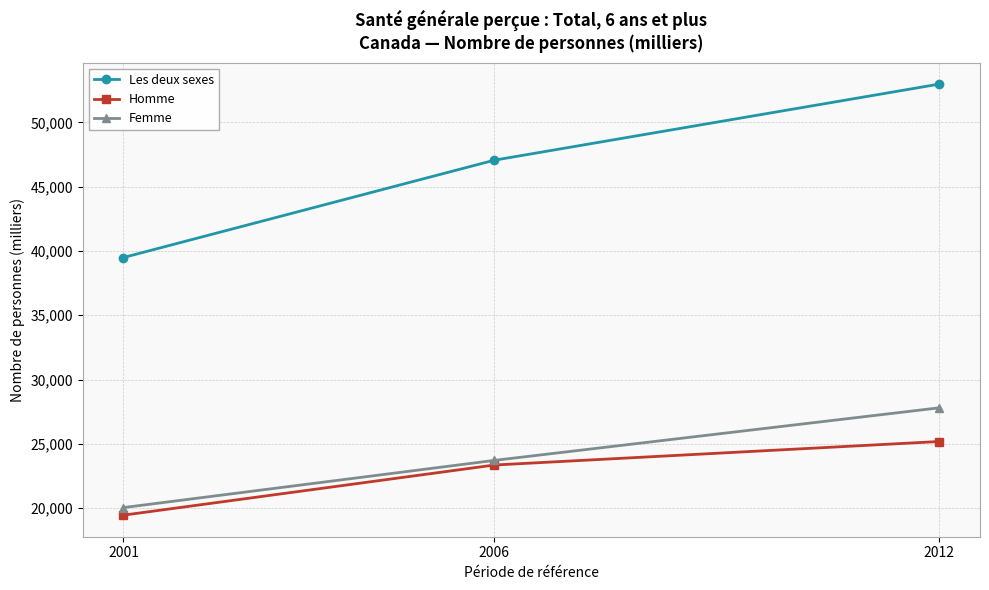

Which series changed the most between 2001 and 2012?

Les deux sexes